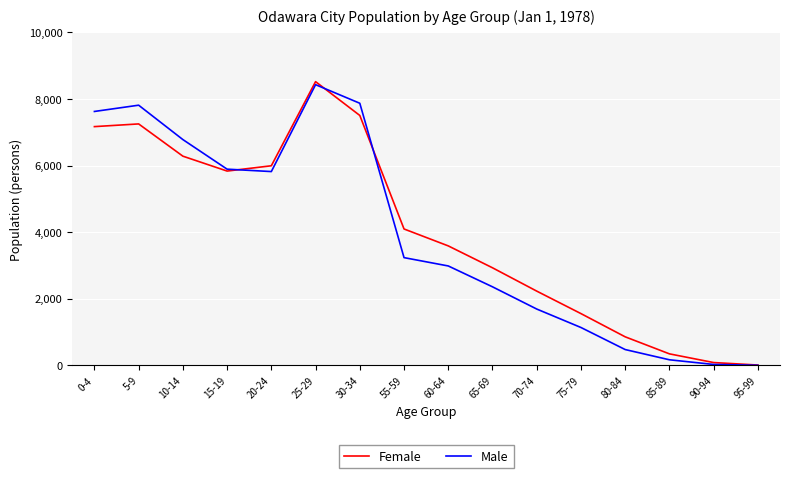

The value of Male at 65-69 is 2360. True or false?

True